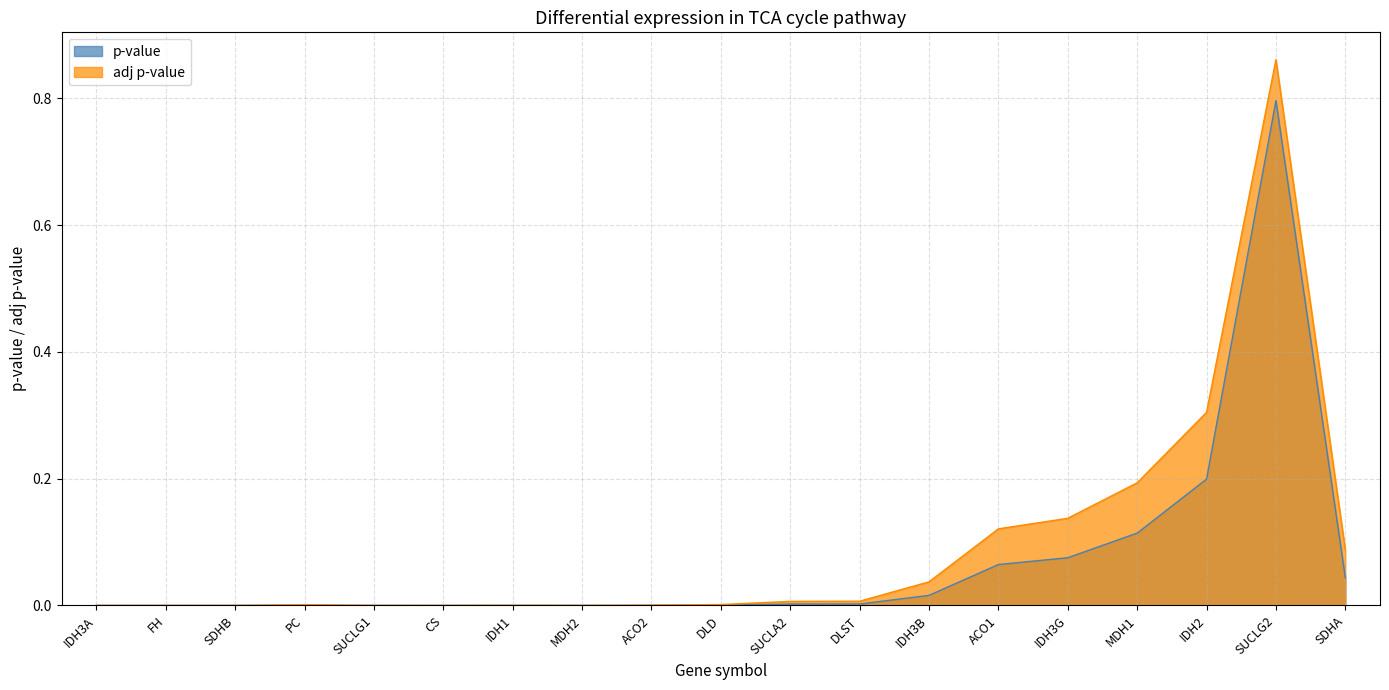

Where is the first local minimum for p-value?

CS